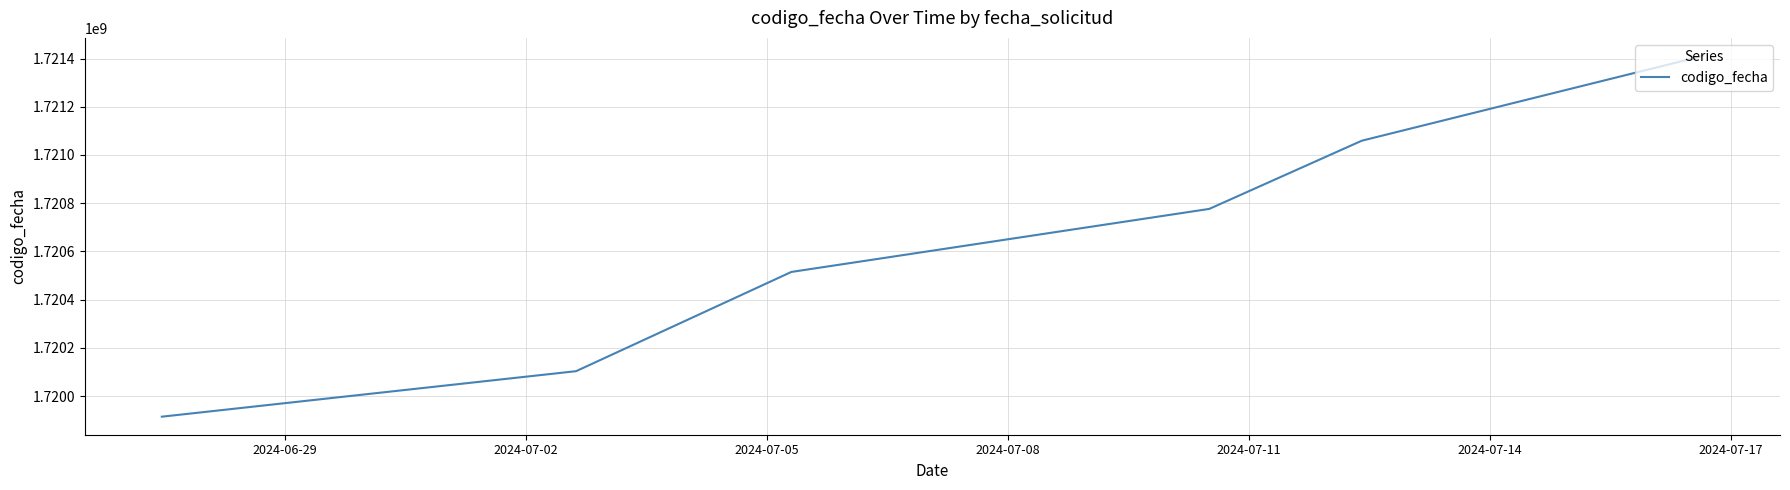

What is the maximum value shown in the chart?

1721410850